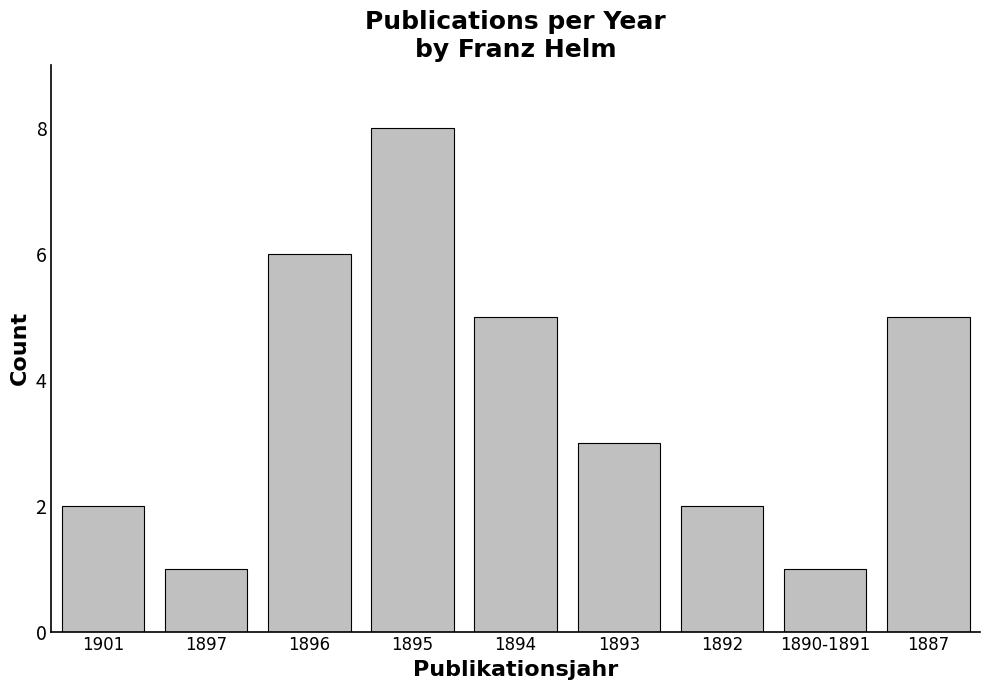

What position from the left is 1893?

6